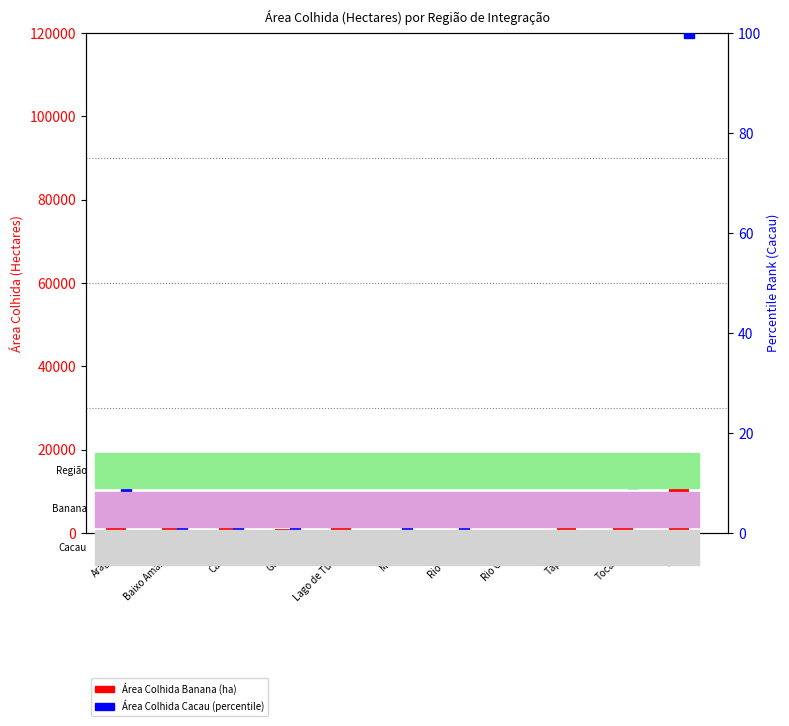

Which series has the widest spread of Y values?

Área Colhida Banana